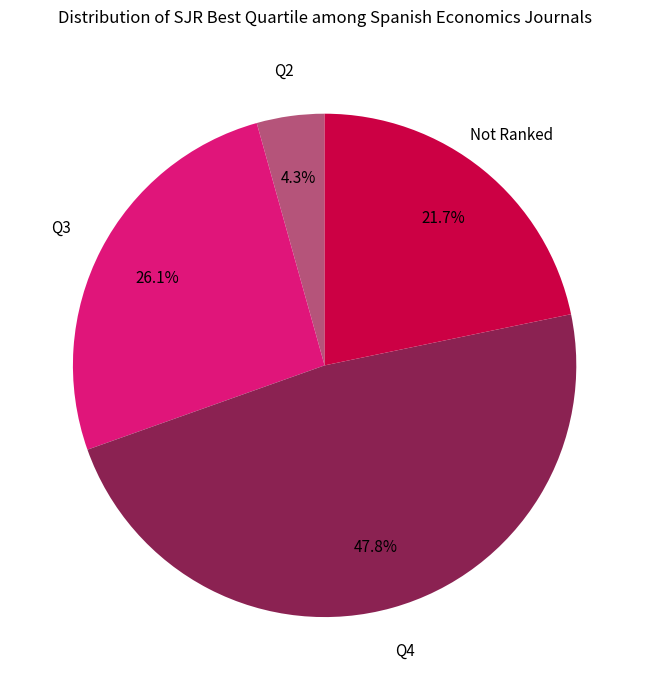

Does any single category account for the majority?

No